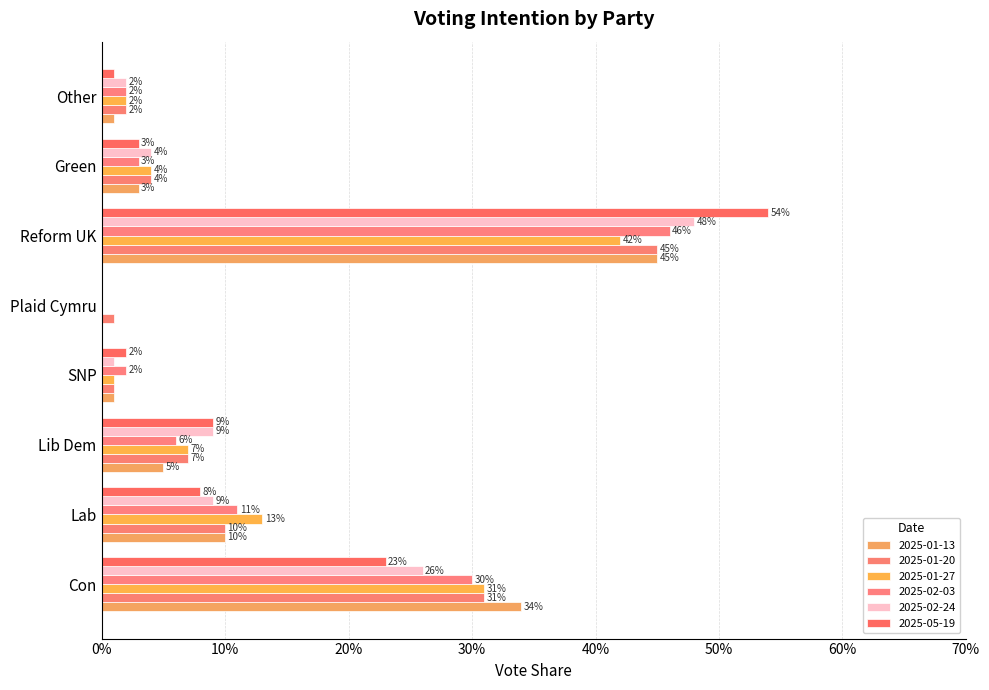

How many bars are there in total?

48